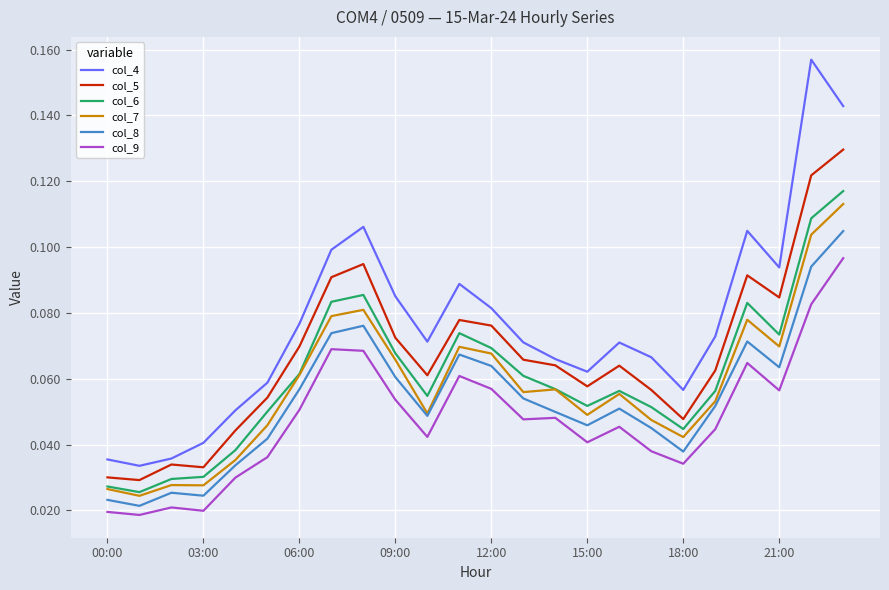

True or false: col_7 and col_4 cross at least once.

False